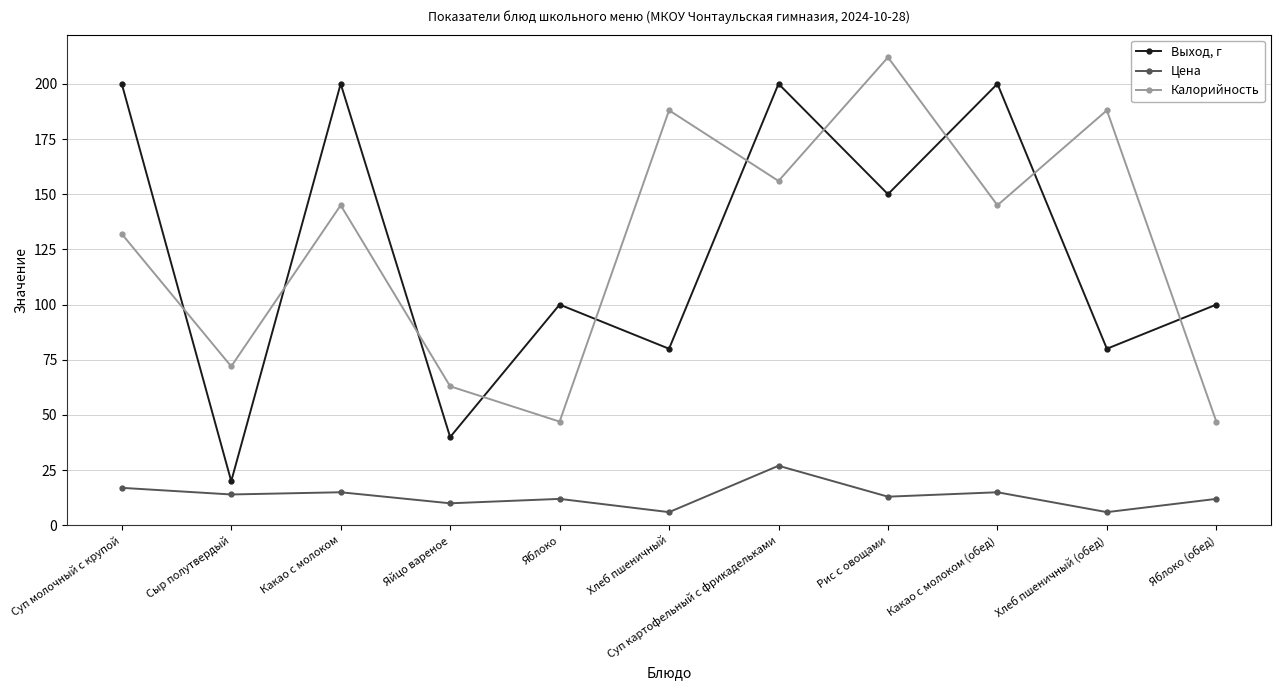

Rank the series by their maximum value, from lowest to highest.

Цена, Выход, г, Калорийность